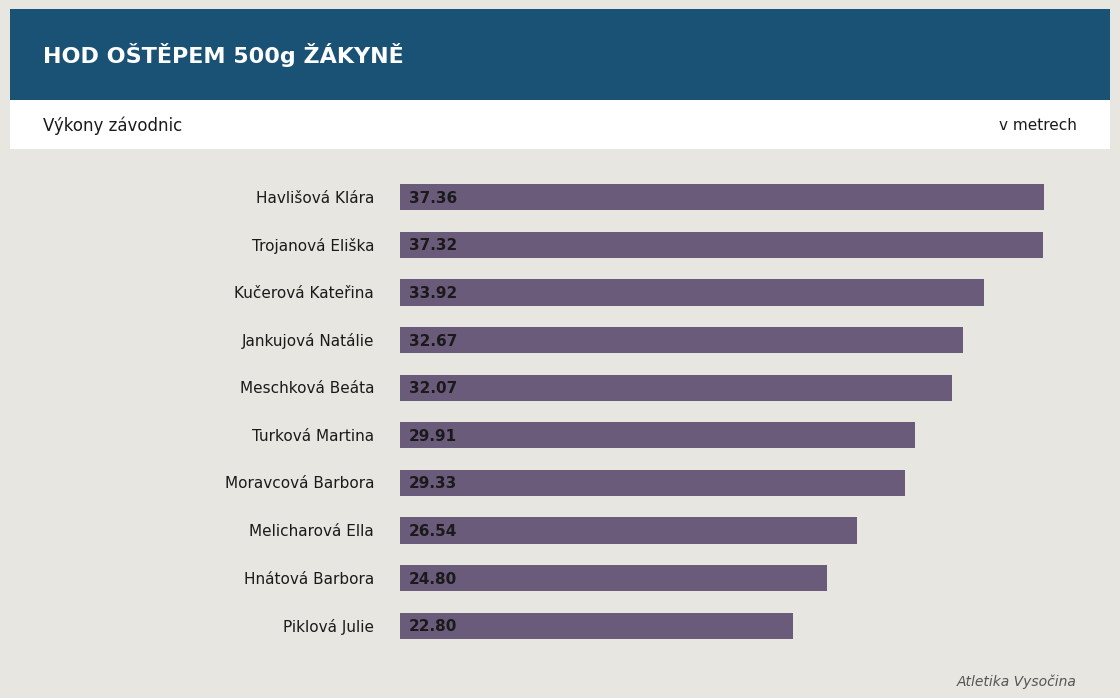

Count the number of categories in the chart.

10